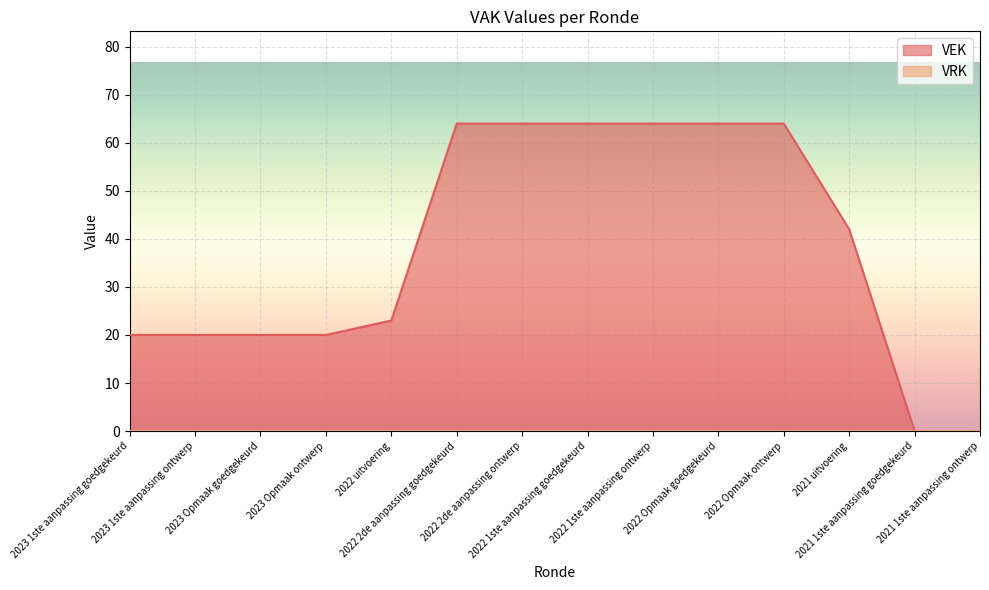

Does the chart display data point markers on the line(s)?

No